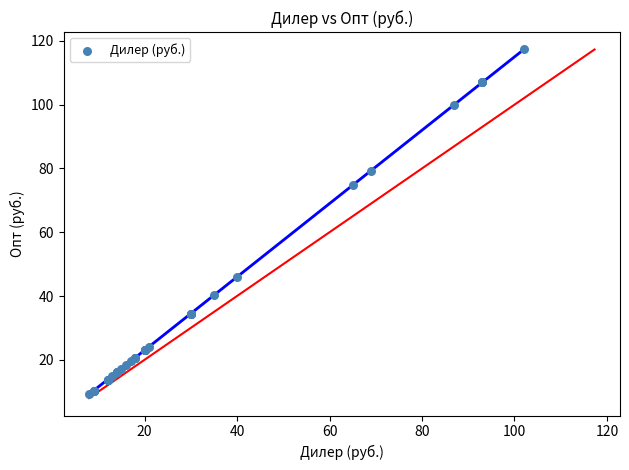

What Y value in the scatter plot is closest to 63?

74.8